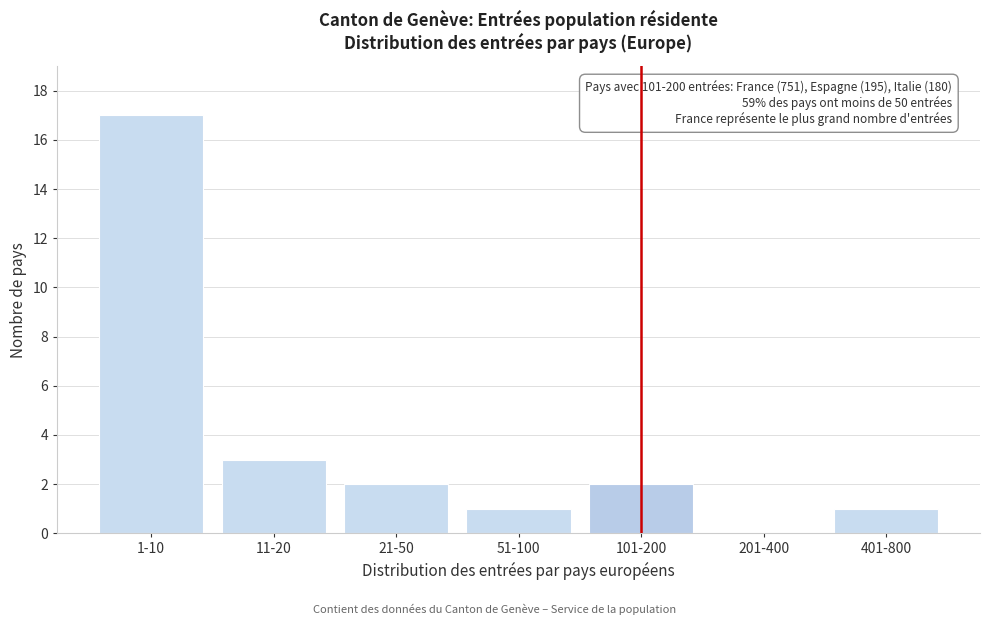

Reading left to right, extract all data points from this chart.

1-10=17	11-20=3	21-50=2	51-100=1	101-200=2	201-400=0	401-800=1